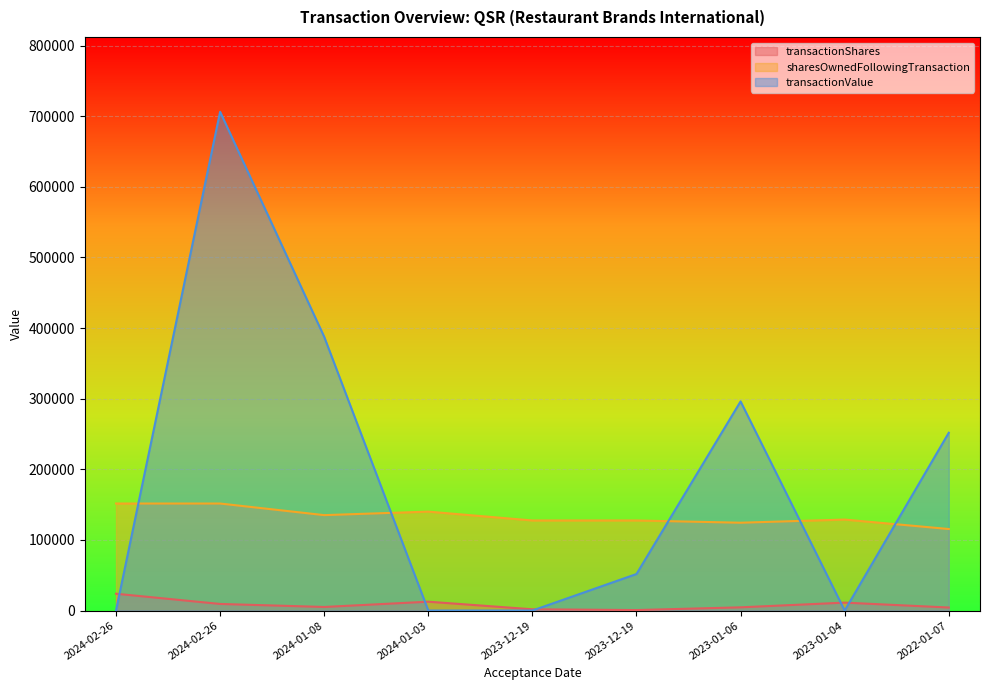

List the labels in order of transactionValue value, largest first.

2024-02-26, 2024-01-08, 2023-01-06, 2022-01-07, 2023-12-19, 2024-02-26, 2024-01-03, 2023-12-19, 2023-01-04